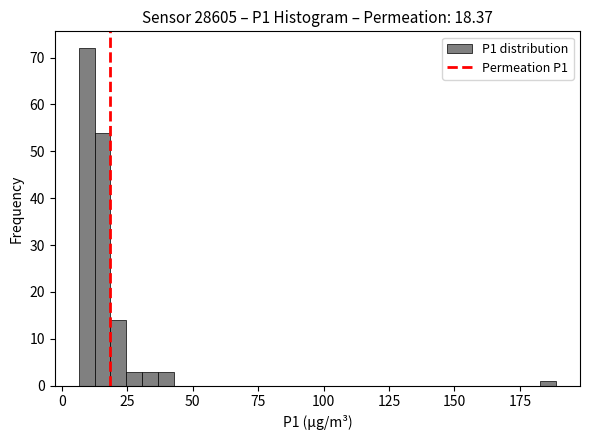

Around what value on the x-axis is the tallest bar? Give the approximate position of its centre, as read against the axis.

10